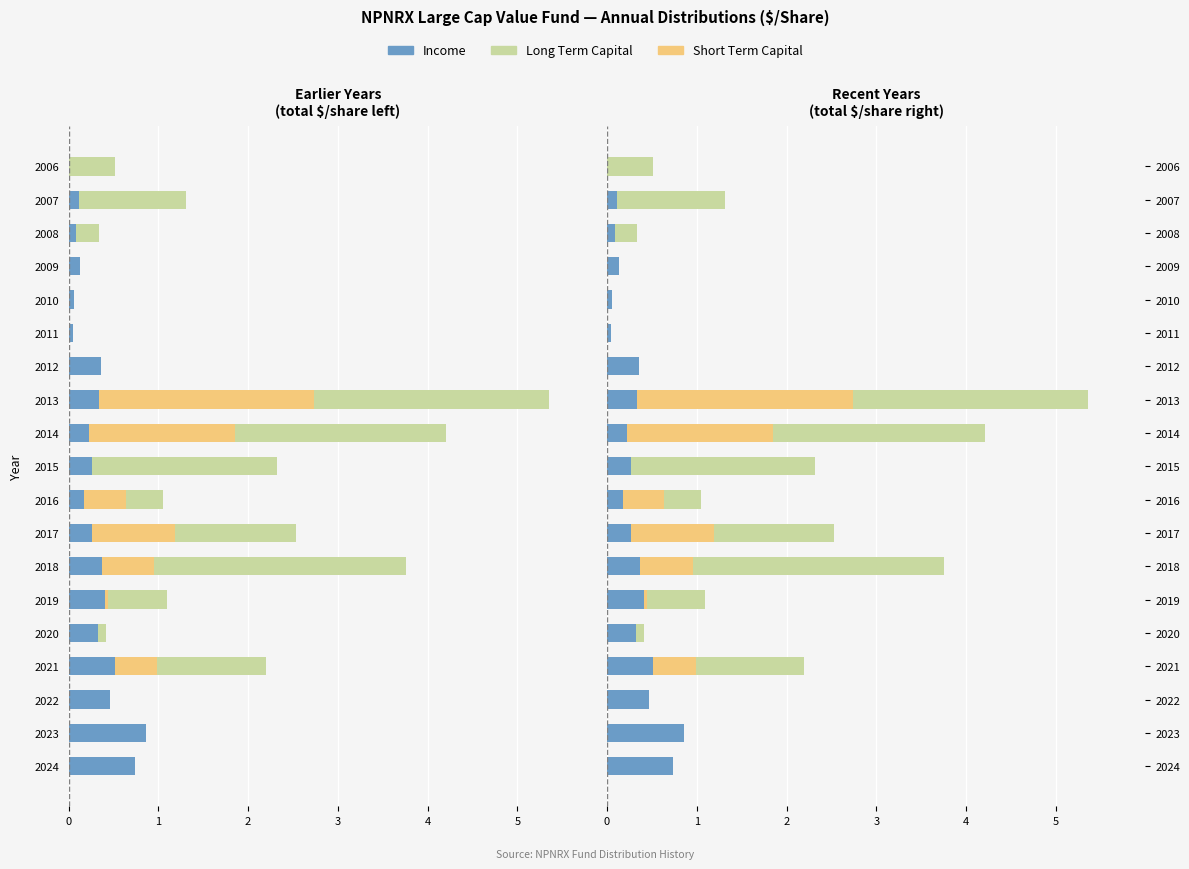

What is the difference between the maximum and minimum values in the Long Term Capital series?

2.8